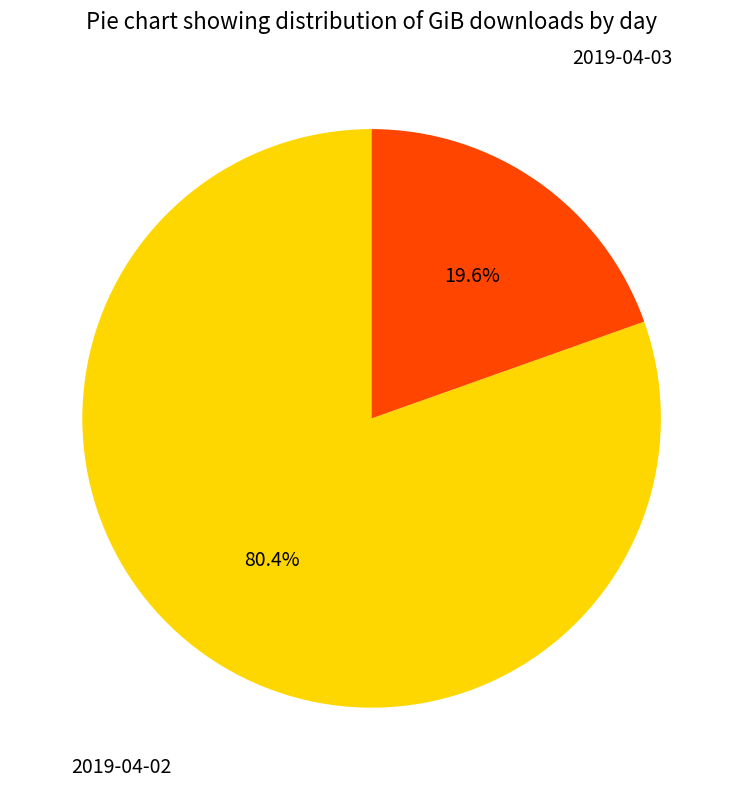

Is there any slice that represents more than half of the pie?

Yes